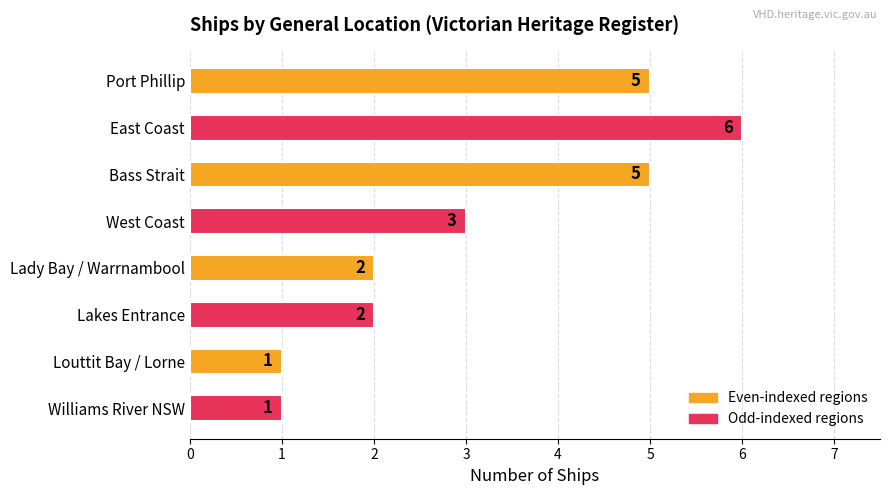

What is the difference between the maximum and minimum values?

5